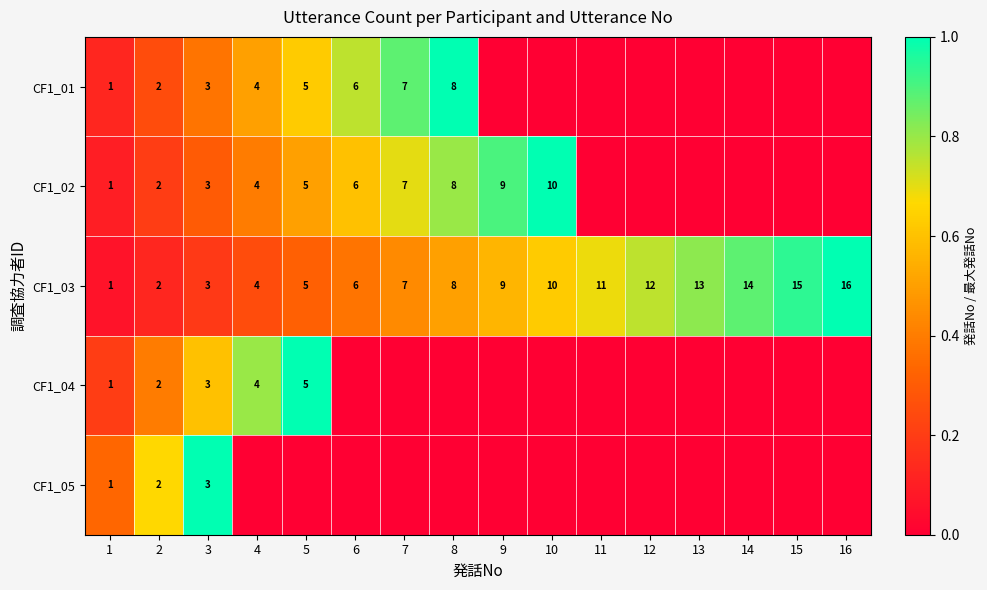

Which has a higher value, 7 or 4?

7